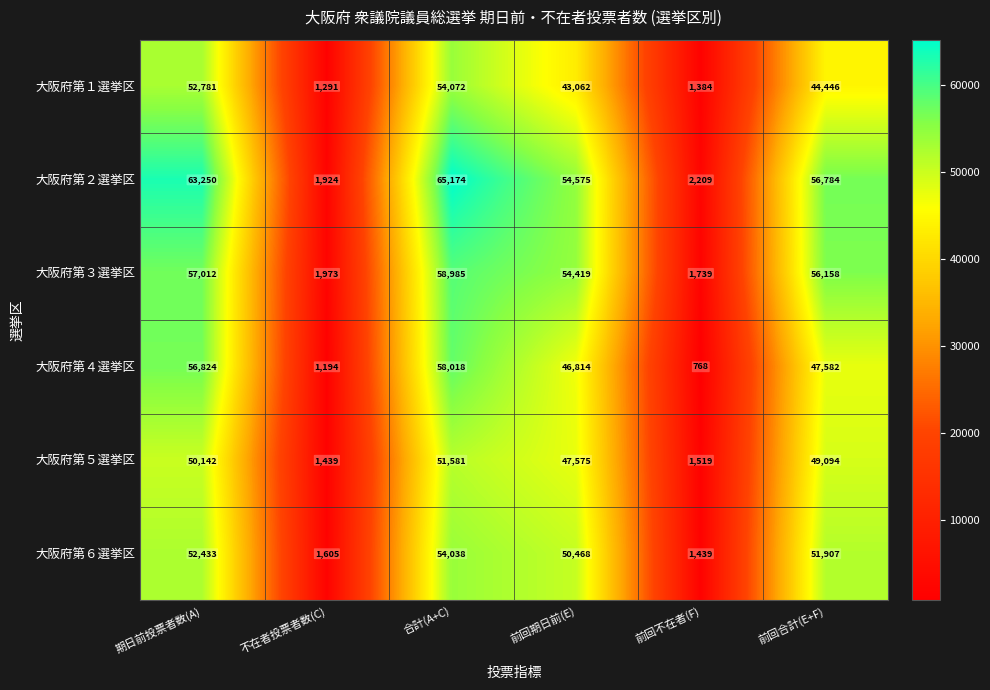

What value does the 大阪府第３選挙区 series have at 前回期日前(E), to the nearest 100?

54400